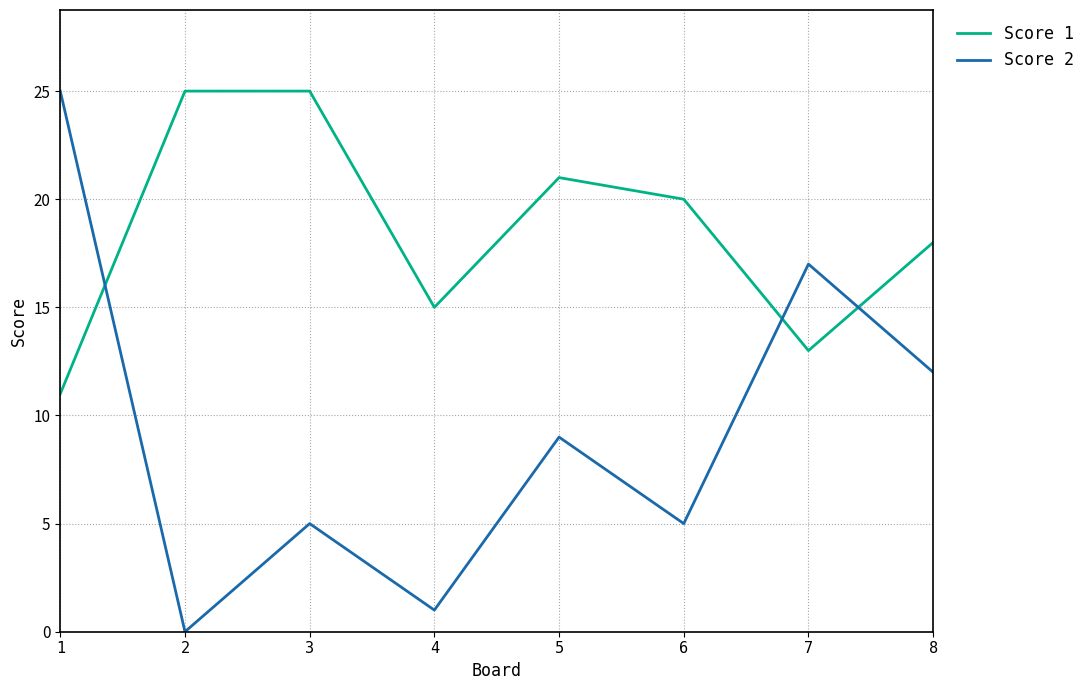

At which category does the chart reach its minimum across all series?

2